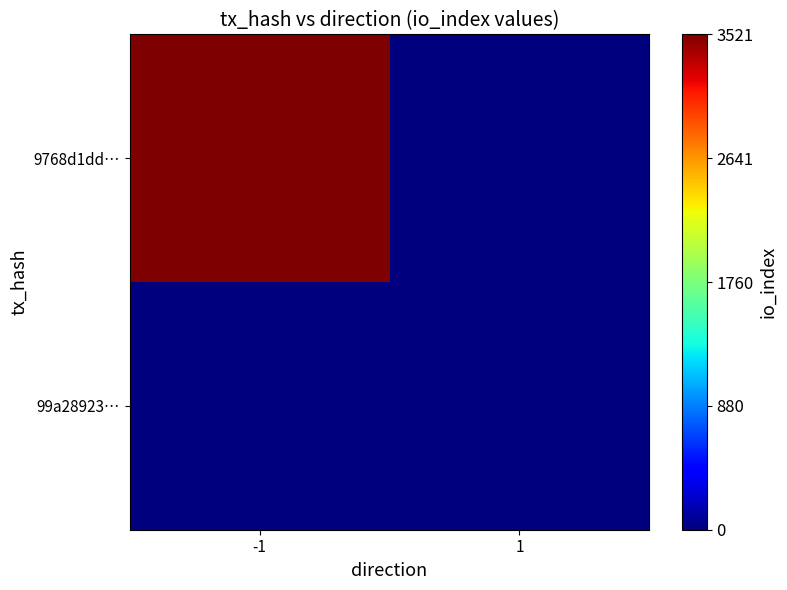

Which has a higher value, 1 or -1?

-1